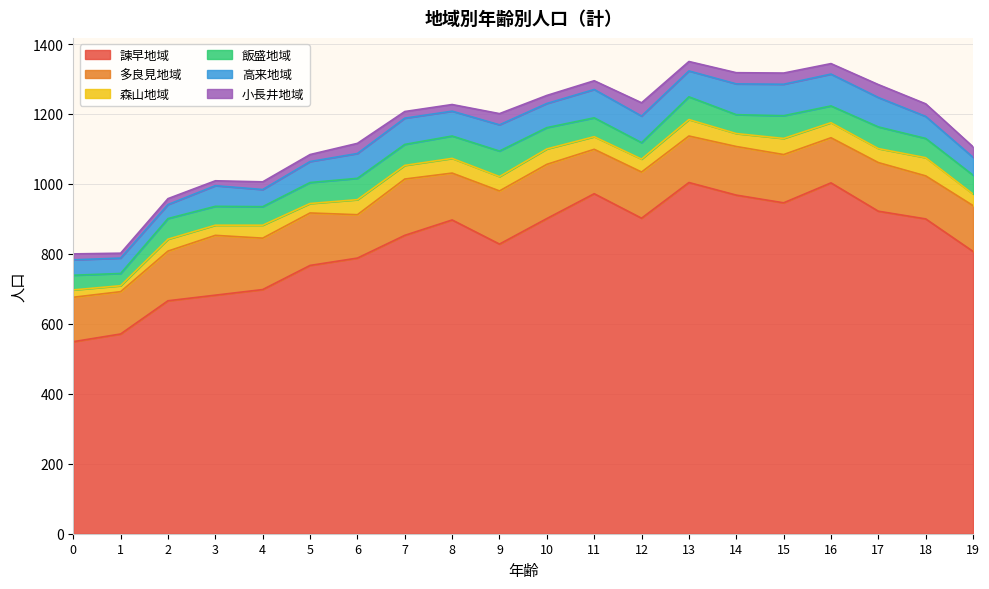

The value of 森山地域 at 14 is 19. True or false?

False